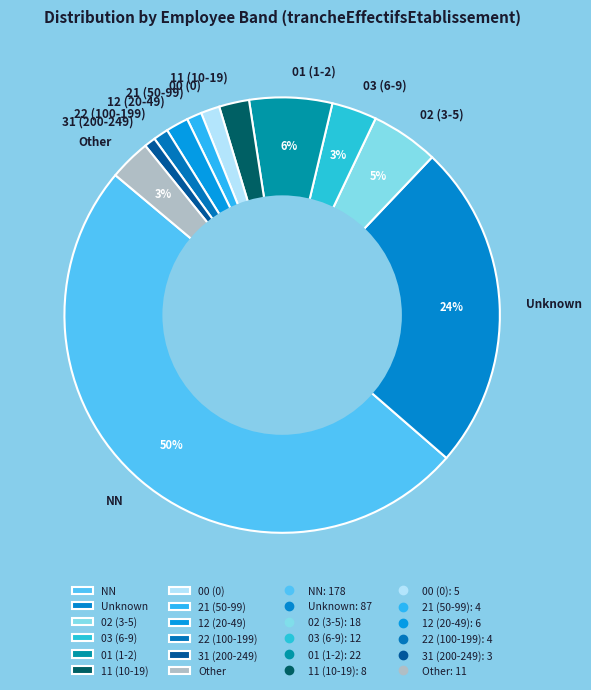

Between 01 (1-2) and NN, which is larger?

NN